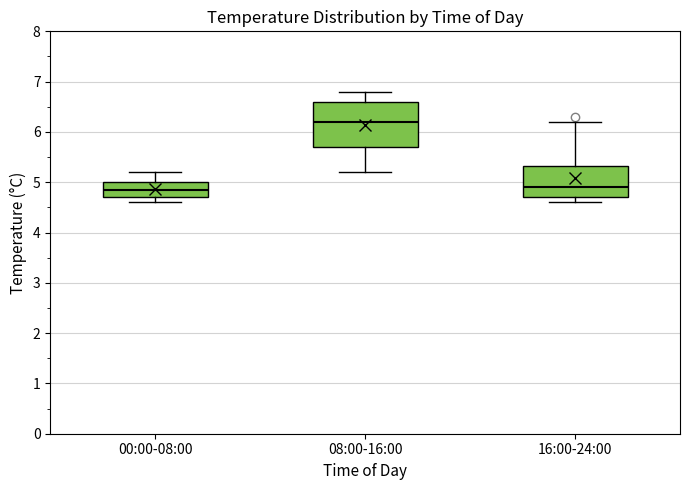

Reading left to right, transcribe this box plot: for each box, give where its median line is, the range the box spans, and where its two whiskers end, as read against the y-axis. The values are not printed on the chart, so give them approximately, as read against the axis.

00:00-08:00: median 4.9, box 4.7 to 5.0, whiskers 4.6 to 5.2
08:00-16:00: median 6.2, box 5.7 to 6.6, whiskers 5.2 to 6.8
16:00-24:00: median 4.9, box 4.7 to 5.3, whiskers 4.6 to 6.2